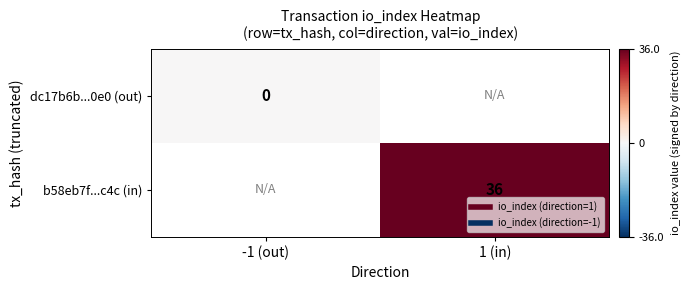

Where is dc17b6b...0e0 (out) nearest to the value 0?

-1 (out)